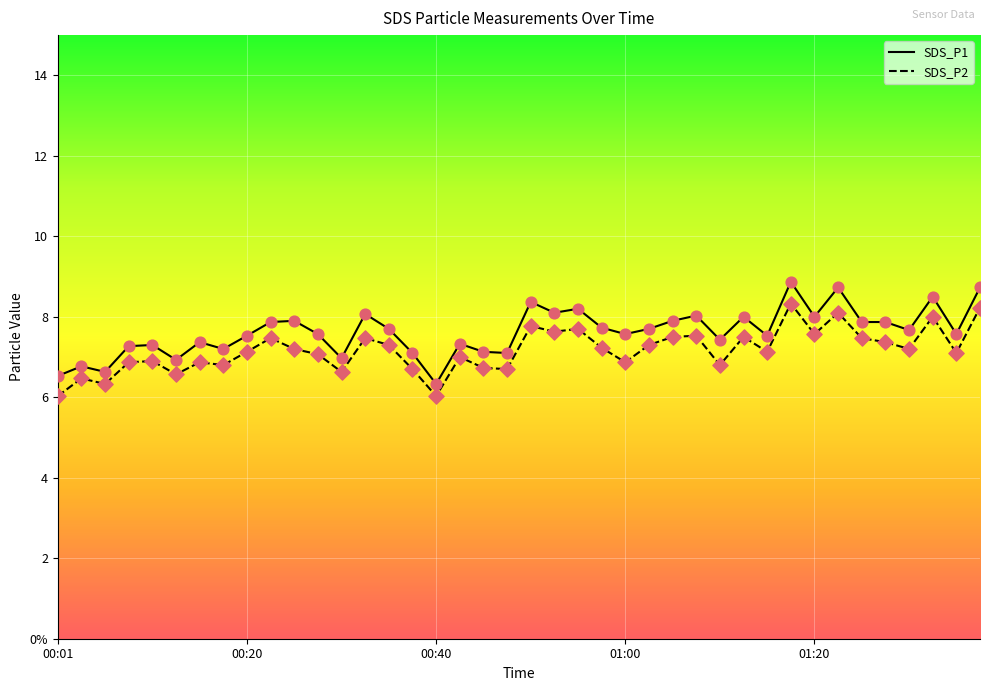

What are all the series names shown in the legend?

SDS_P1, SDS_P2